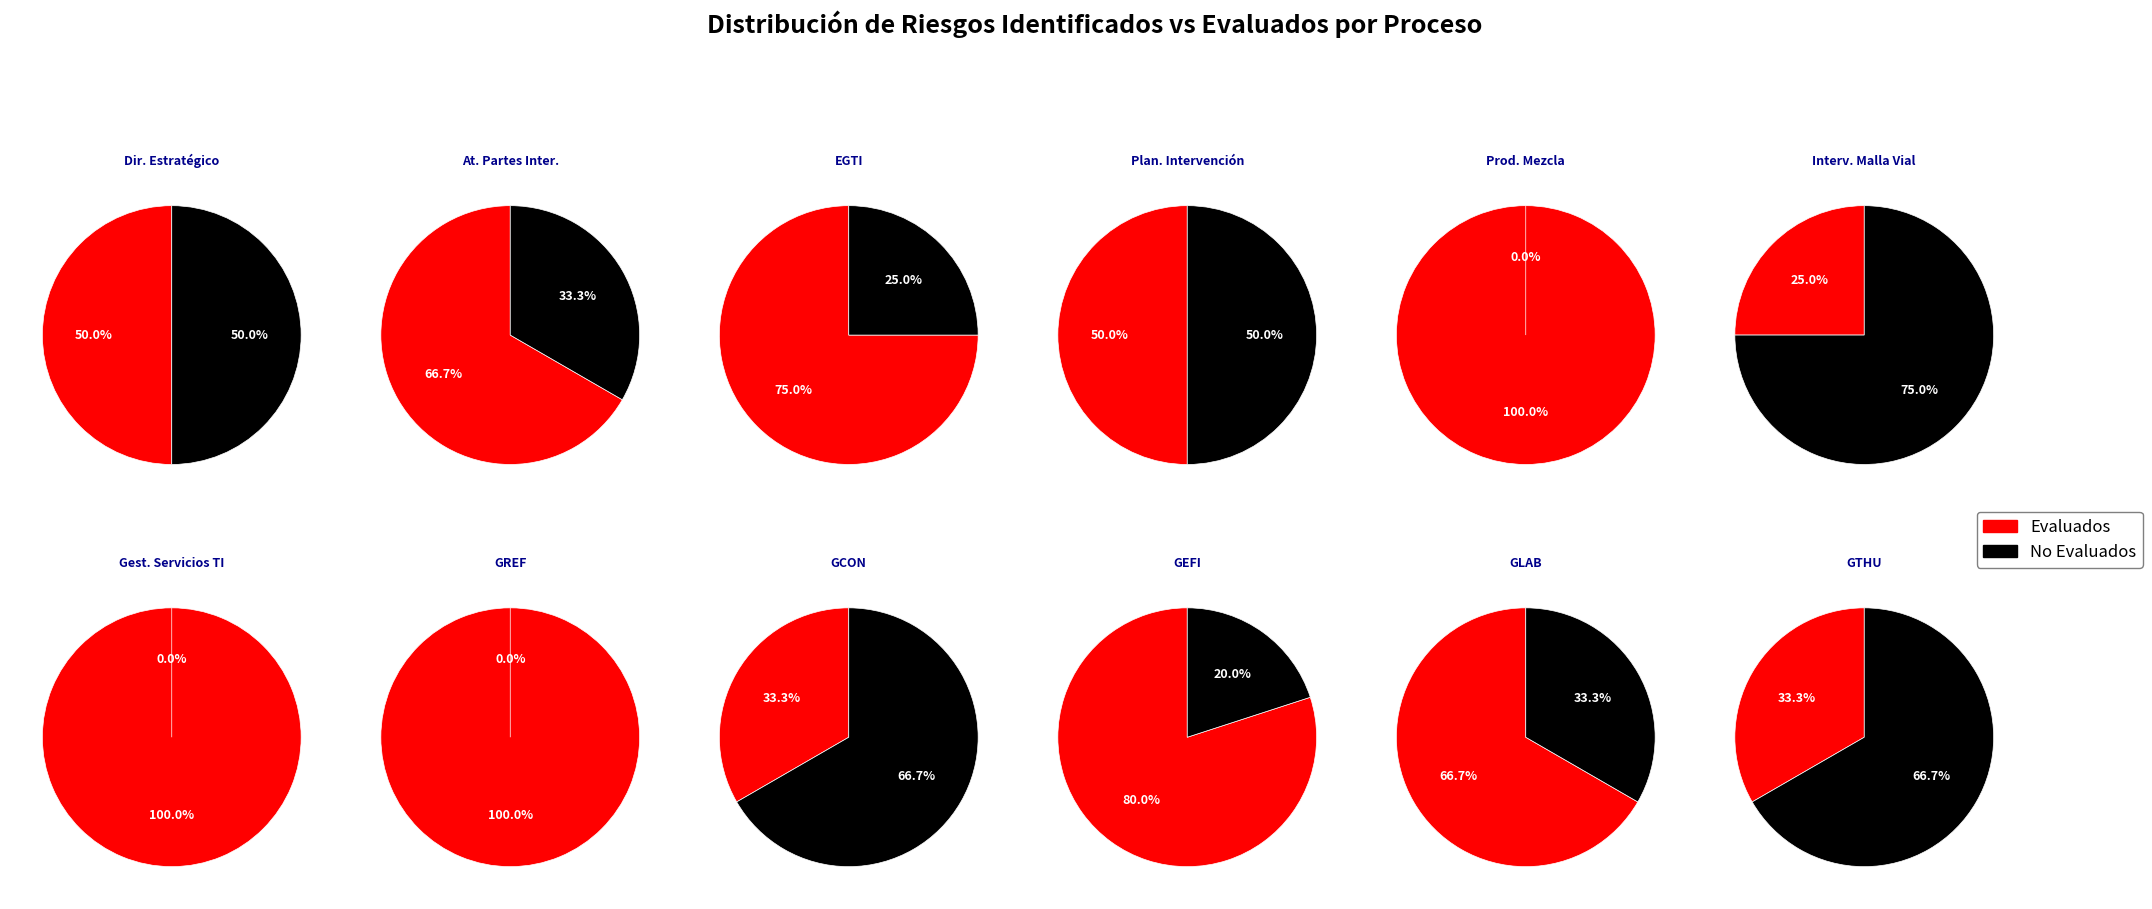

Does any single category account for the majority?

No